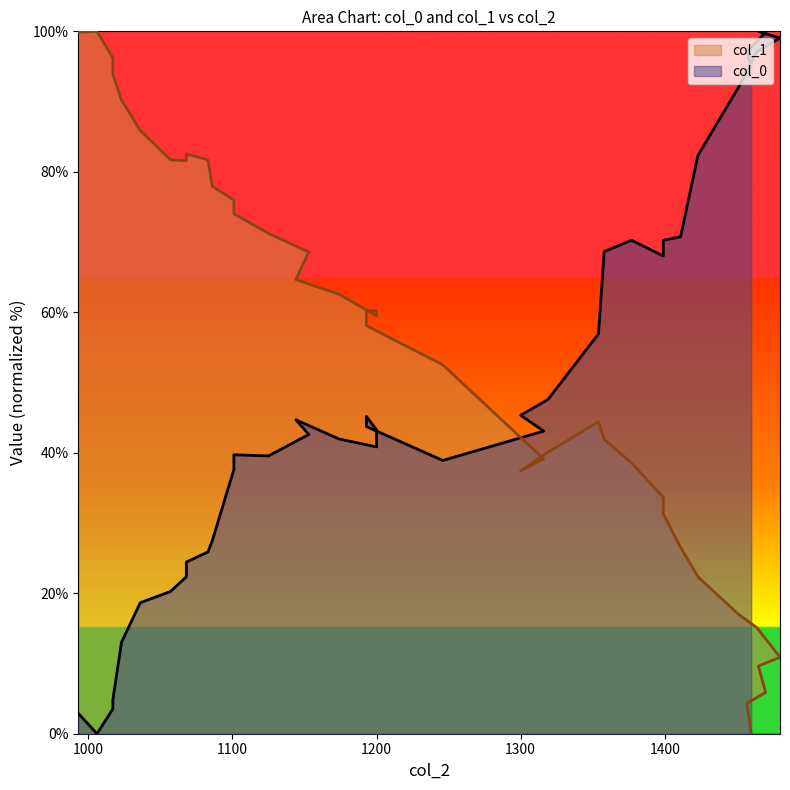

In col_0, how many points are lower than both neighbors (excluding endpoints)?

5